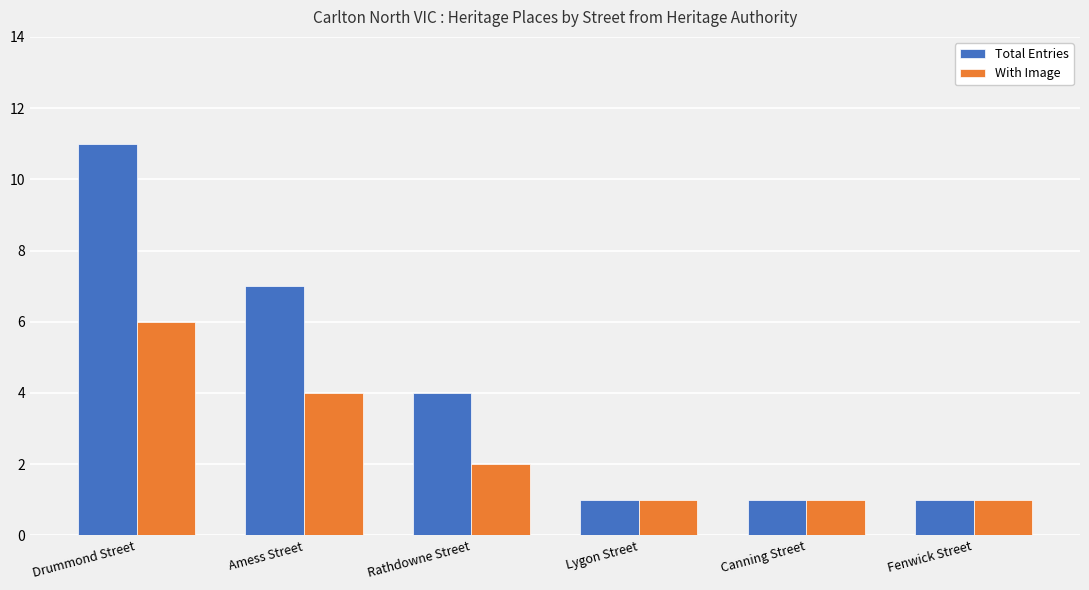

What is the maximum value shown in the chart?

11